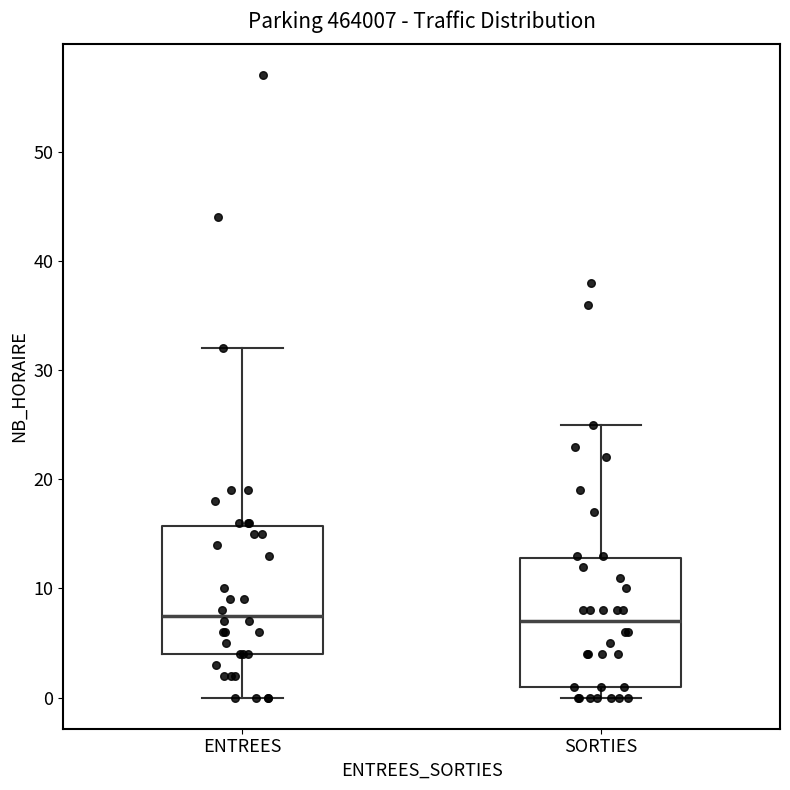

Reading left to right, transcribe this box plot: for each box, give where its median line is, the range the box spans, and where its two whiskers end, as read against the y-axis. The values are not printed on the chart, so give them approximately, as read against the axis.

ENTREES: median 8, box 4 to 16, whiskers 0 to 32
SORTIES: median 7, box 1 to 13, whiskers 0 to 25